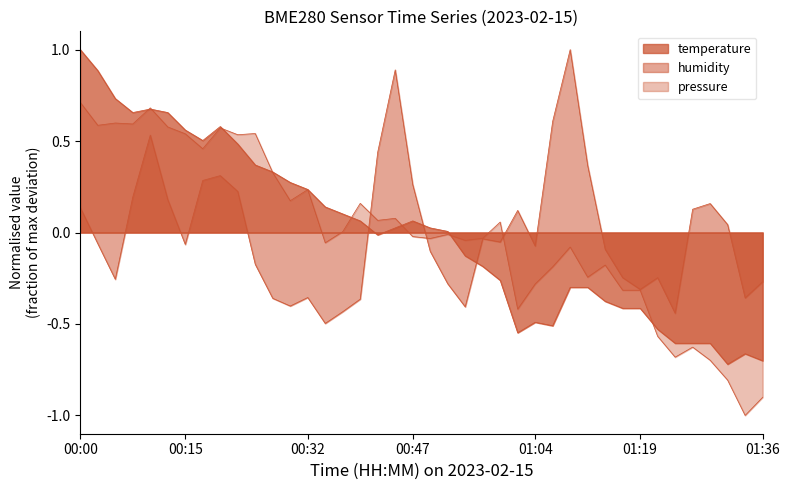

Is it true that pressure_norm equals -0.7 at 01:23?

True